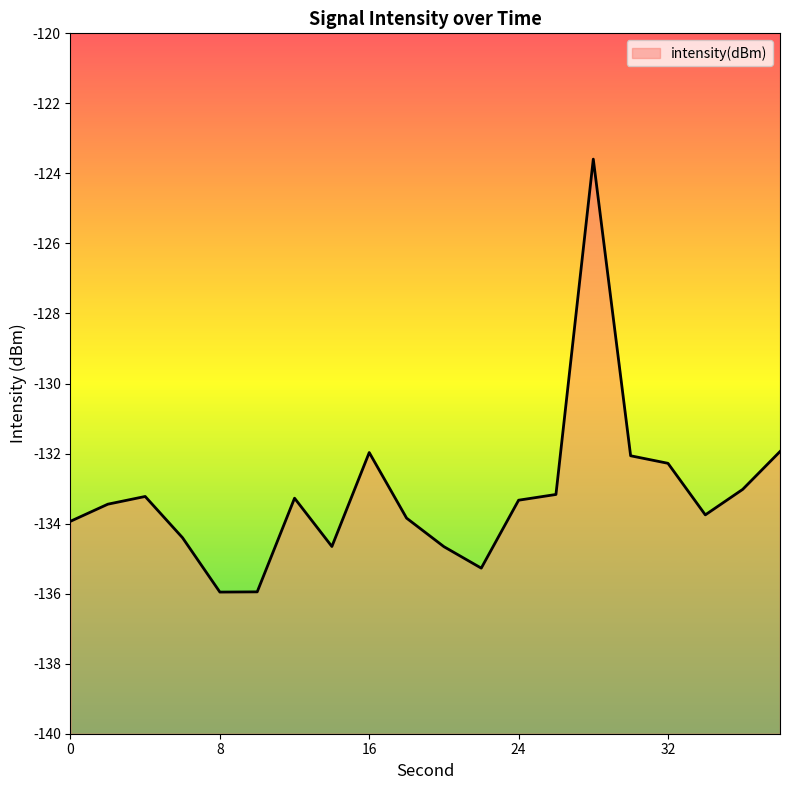

Reading right to left, transcribe all the data shown in this chart.

-131.9	-133.0	-133.8	-132.3	-132.1	-123.6	-133.2	-133.3	-135.3	-134.7	-133.8	-132.0	-134.7	-133.3	-135.9	-136.0	-134.4	-133.2	-133.4	-133.9